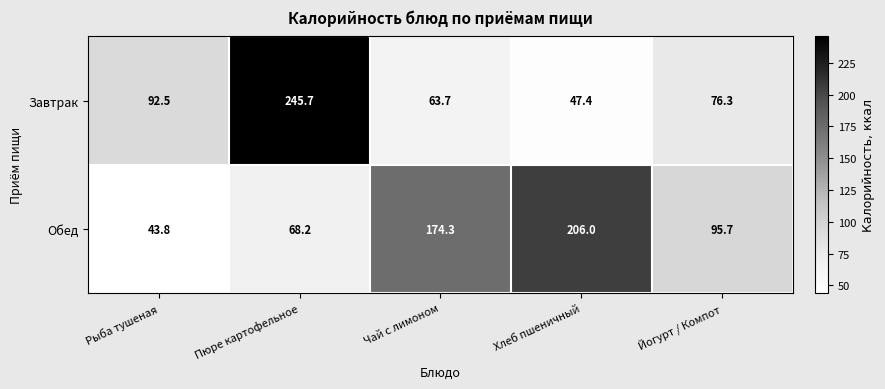

Which series changed the most between Пюре картофельное and Йогурт / Компот?

Завтрак